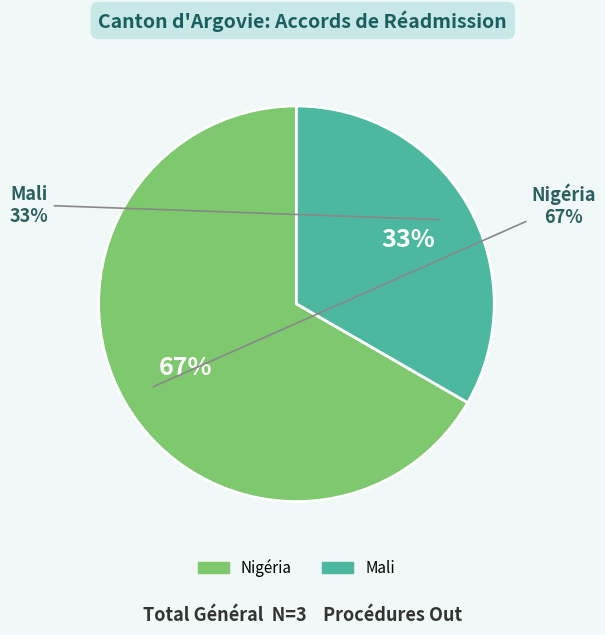

True or false: Amérique accounts for 0% of the total.

True